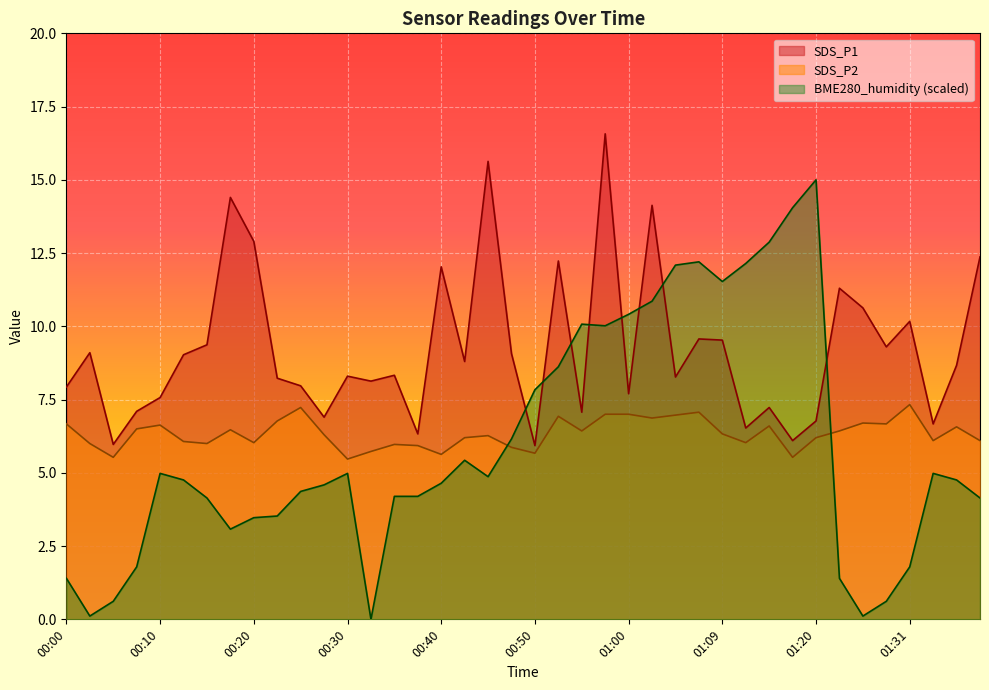

True or false: SDS_P1 and SDS_P2 intersect in this chart.

False